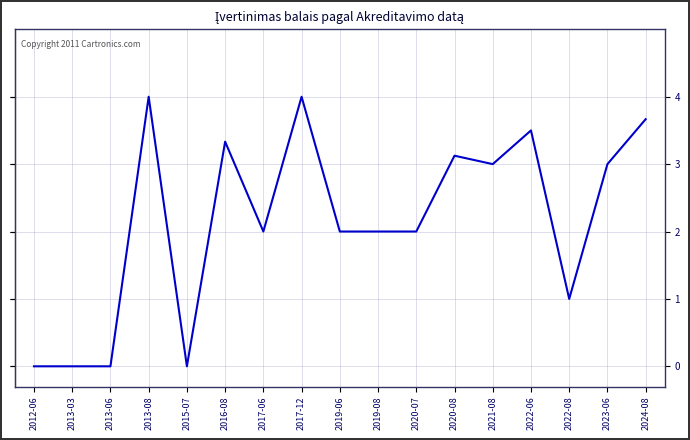

Does the chart display data point markers on the line(s)?

No